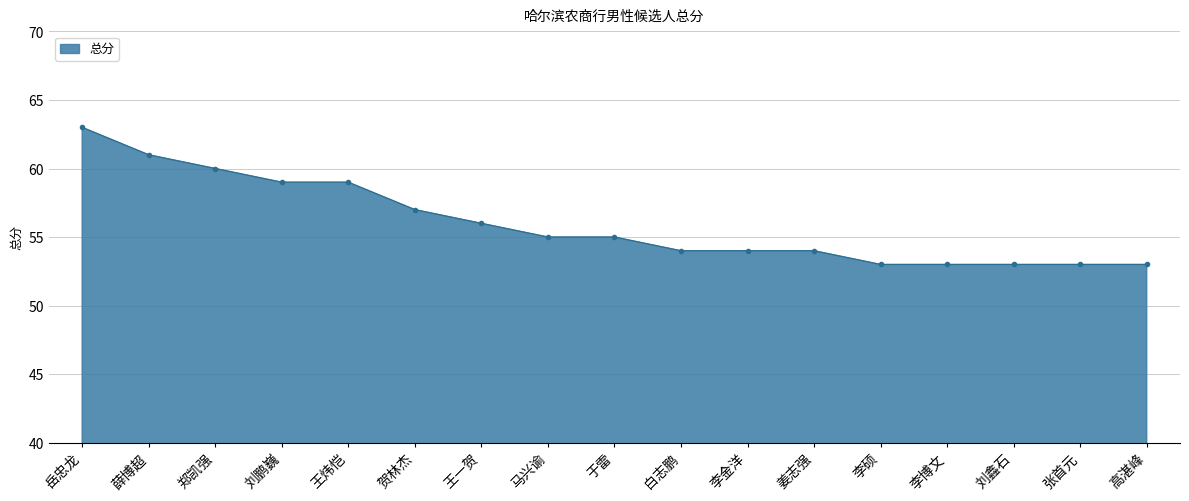

What is the difference between the maximum and minimum values?

10